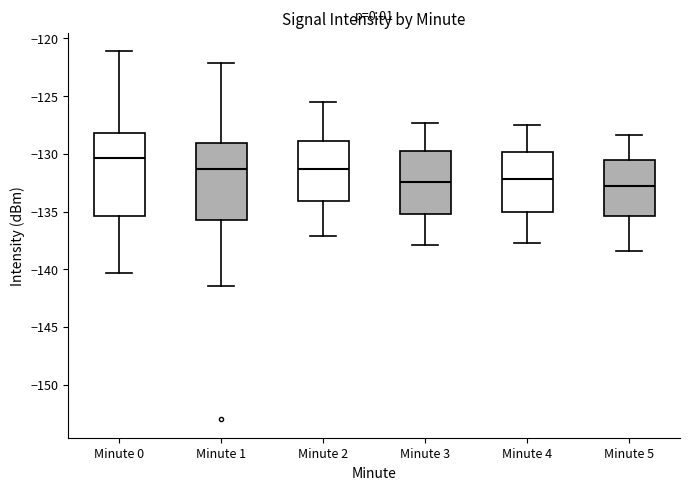

Reading left to right, read every box against the y-axis: the position of its median line, the range the box covers, and the ends of its whiskers. The values are not printed on the chart, so give them approximately, as read against the axis.

Minute 0: median -130.5, box -135.5 to -128.0, whiskers -140.5 to -121.0
Minute 1: median -131.5, box -135.5 to -129.0, whiskers -141.5 to -122.0
Minute 2: median -131.5, box -134.0 to -129.0, whiskers -137.0 to -125.5
Minute 3: median -132.5, box -135.0 to -129.5, whiskers -138.0 to -127.5
Minute 4: median -132.0, box -135.0 to -130.0, whiskers -137.5 to -127.5
Minute 5: median -133.0, box -135.5 to -130.5, whiskers -138.5 to -128.5